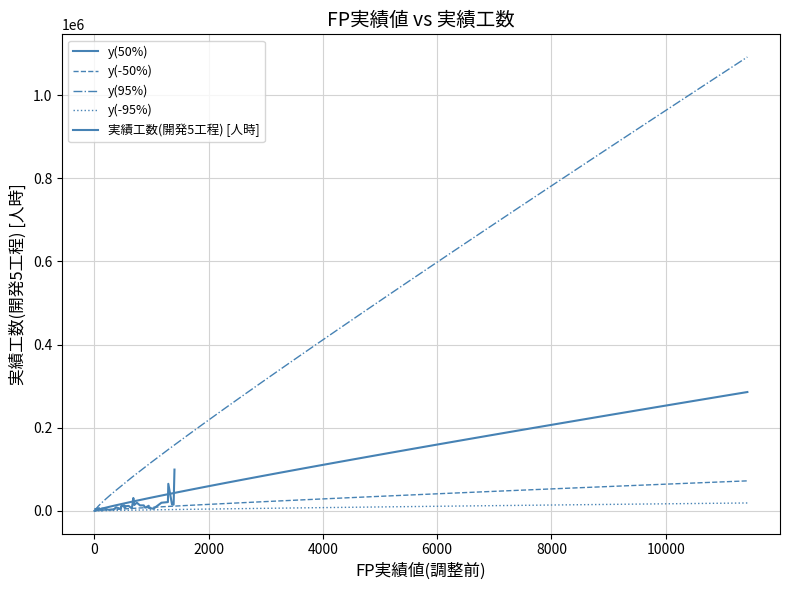

How many data points in y(-95%) are above 9690?

20